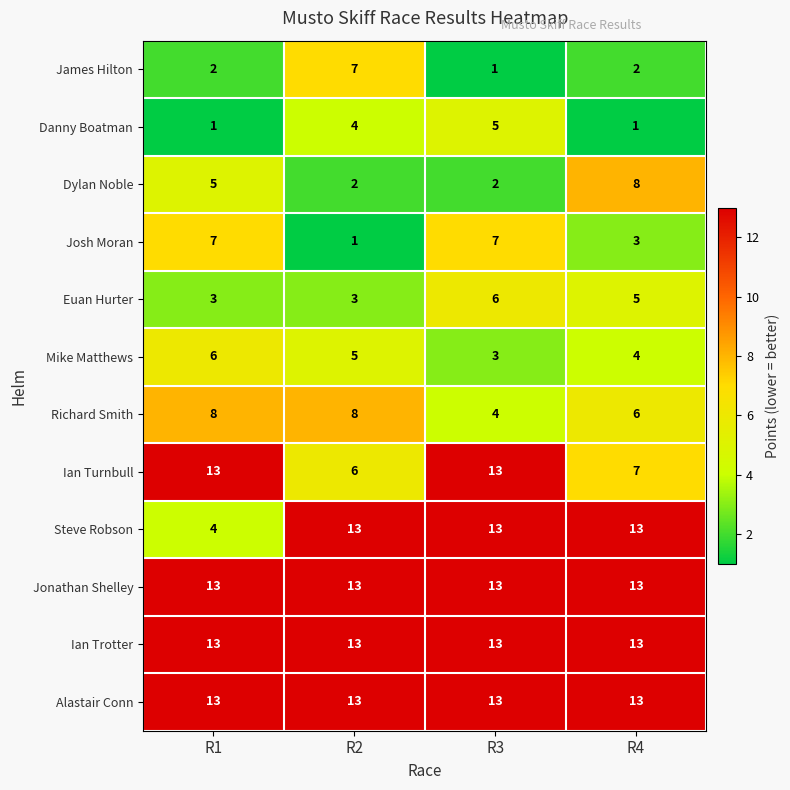

How many Richard Smith values are between 6 and 8?

3